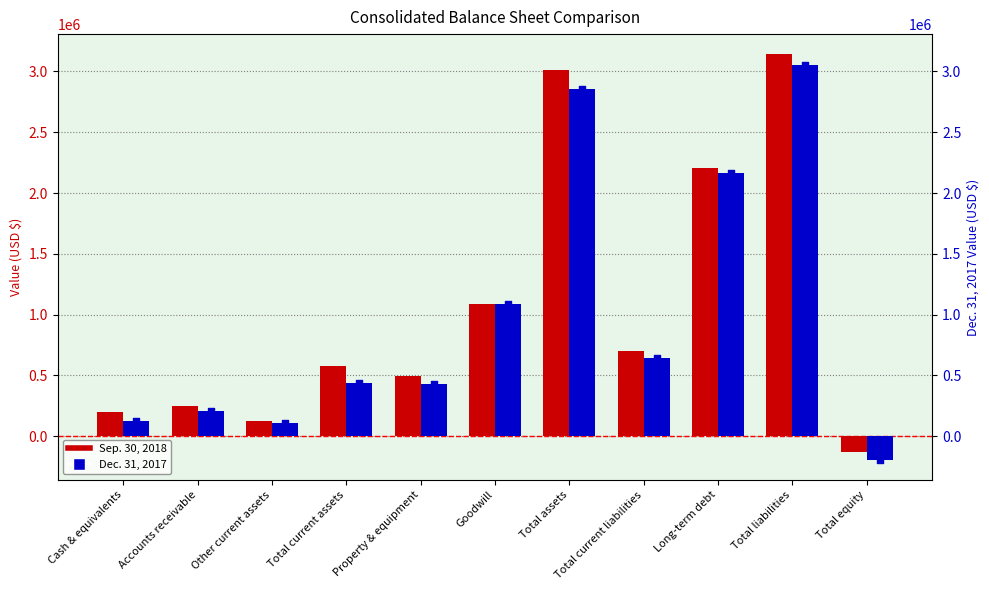

What is the total value across all series at Total equity?

-516688